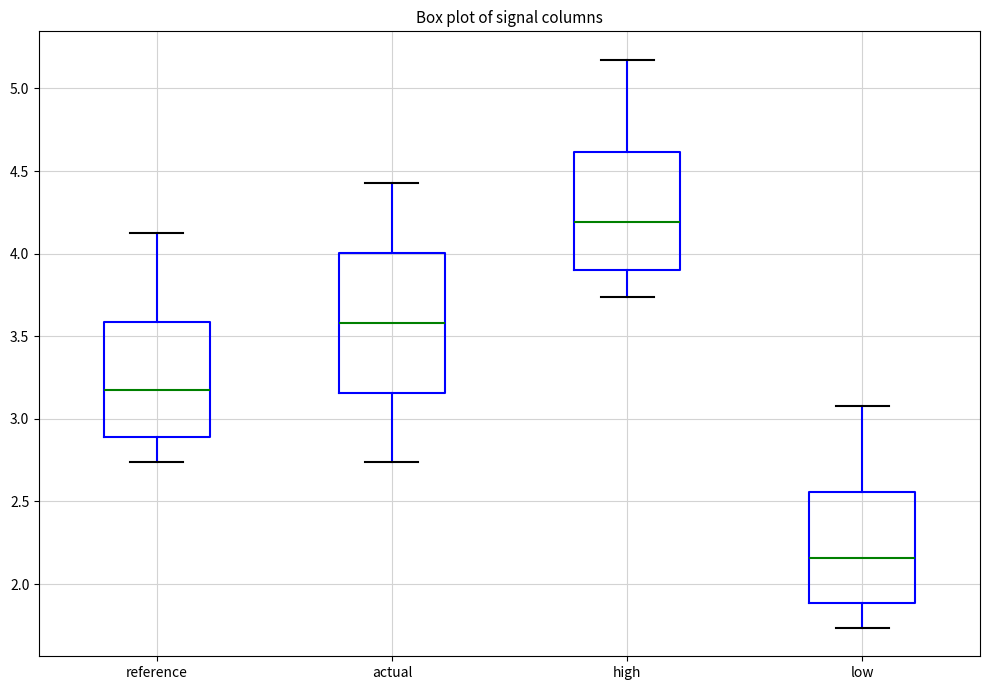

Which box has the highest median line?

high